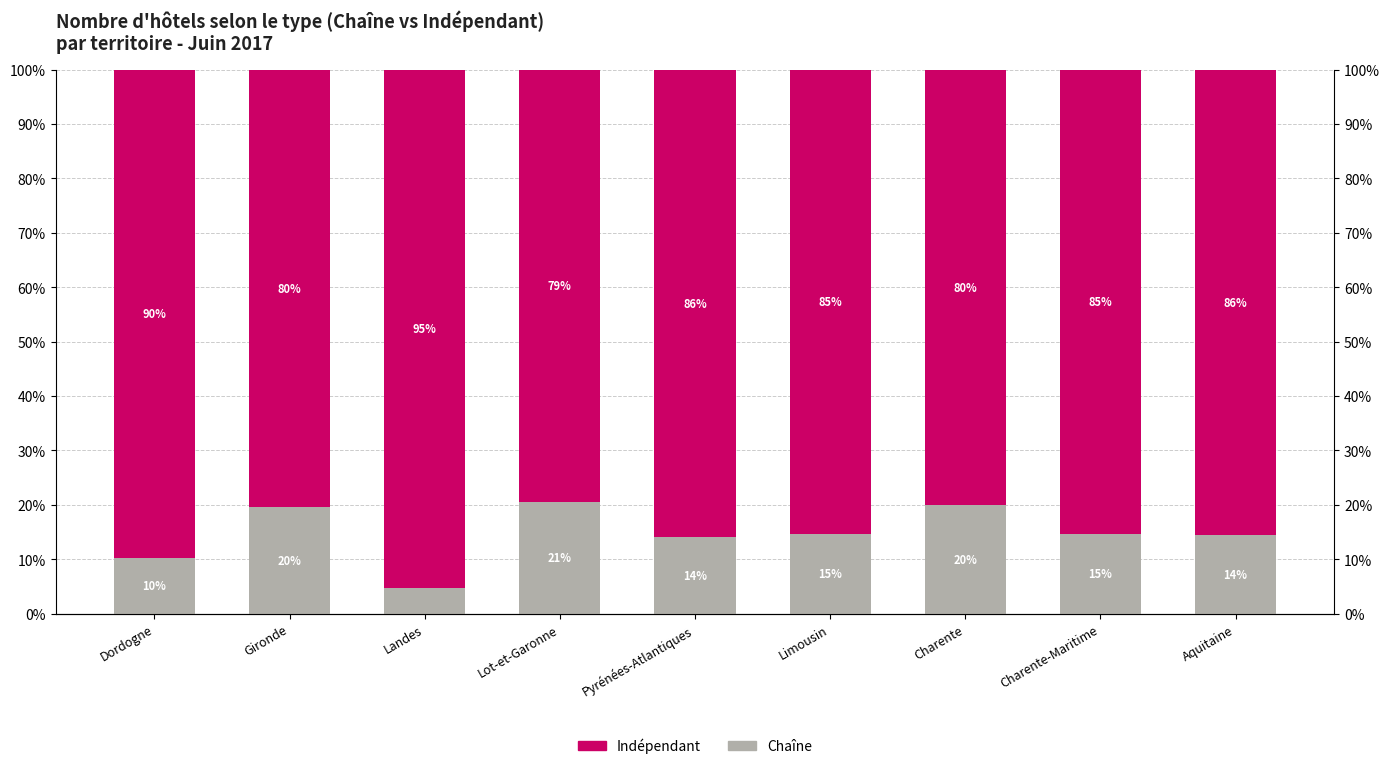

Rank the series by their average value, from highest to lowest.

Indépendant, Chaîne